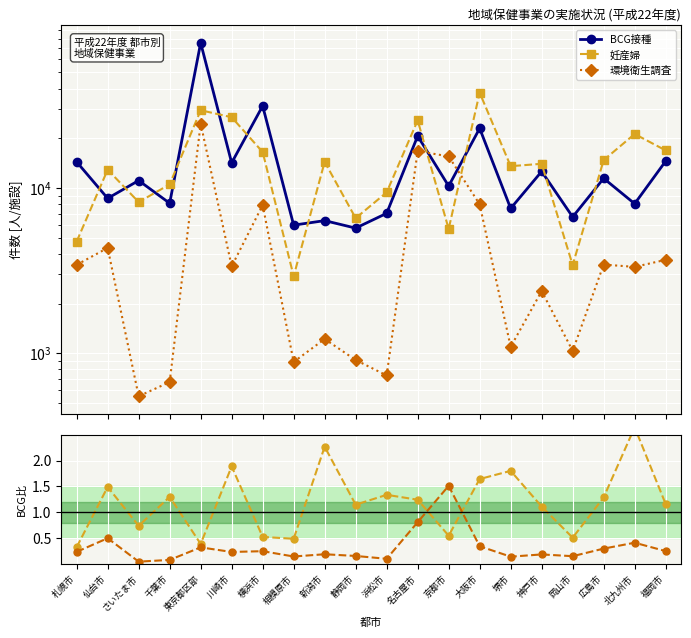

True or false: 環境衛生調査 has a value of 0.1 at 広島市.

False